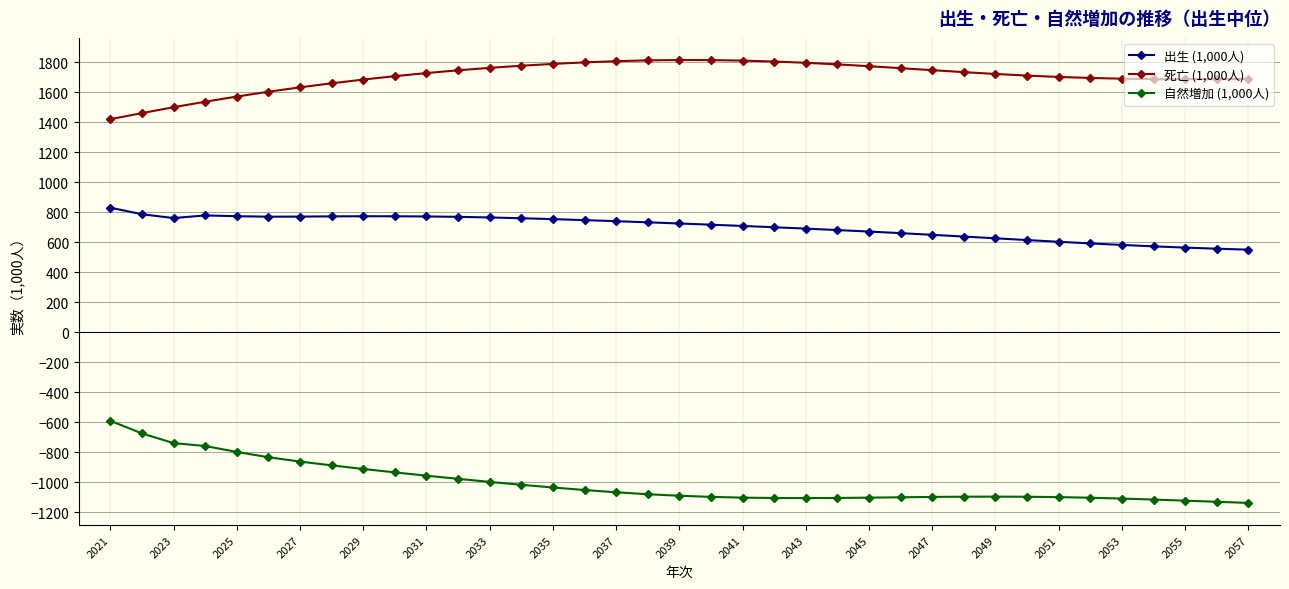

How many data points in 死亡 (1,000人) are less than 1722?

18